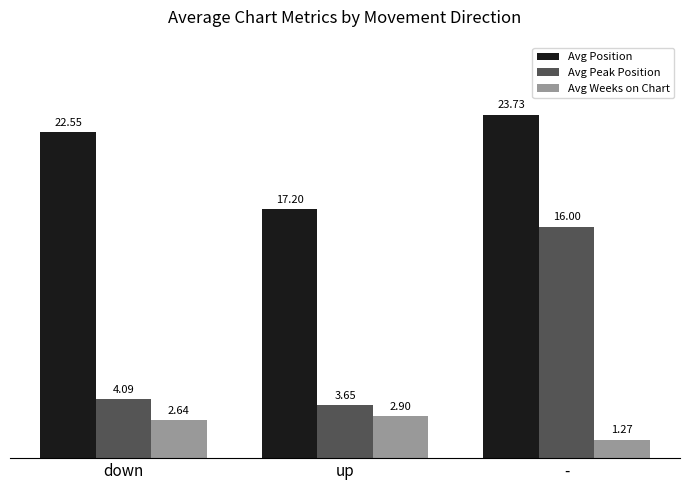

The Avg Position series shows 23.7 at -. True or false?

True